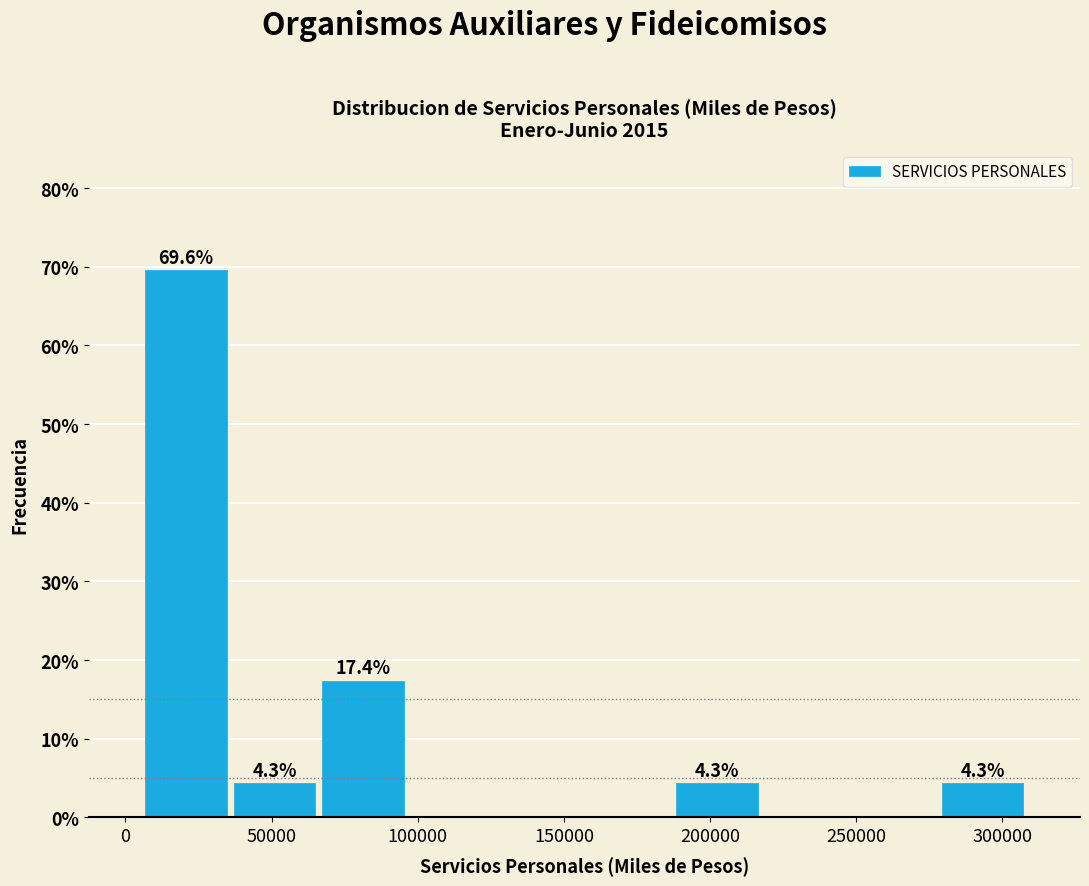

Which range on the x-axis has the tallest bar?

5000 to 35000